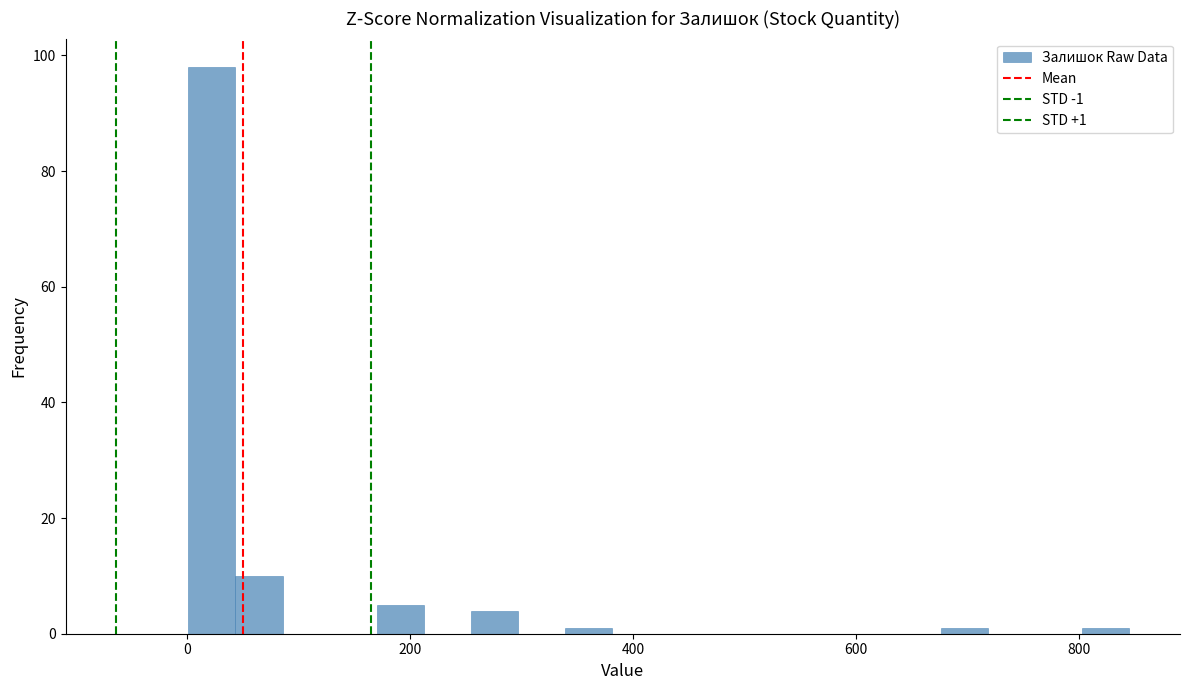

Around what value on the x-axis is the tallest bar? Give the approximate position of its centre, as read against the axis.

20